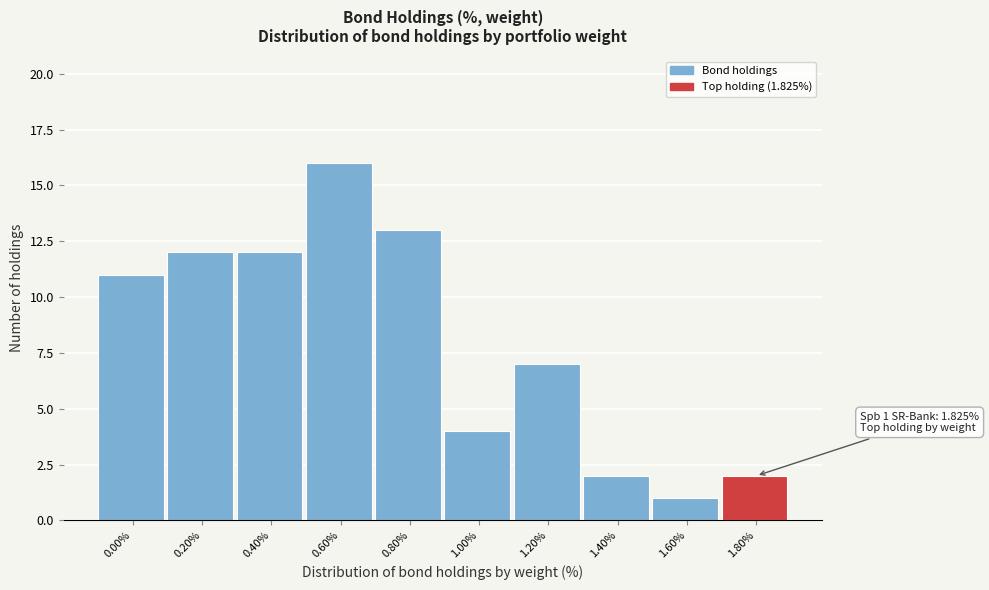

Reading left to right, transcribe all the data shown in this chart.

11	12	12	16	13	4	7	2	1	2